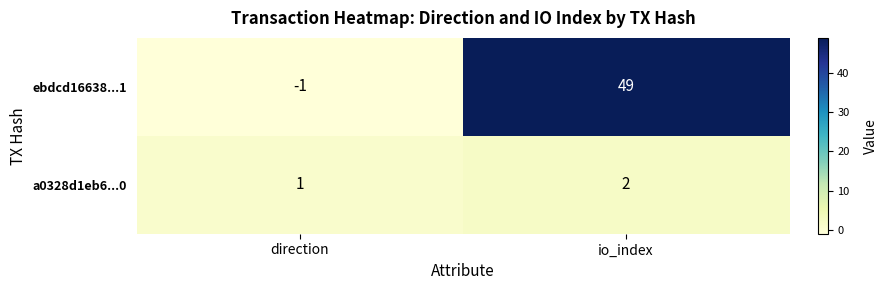

Rank the series by their maximum value, from highest to lowest.

ebdcd16638...1, a0328d1eb6...0